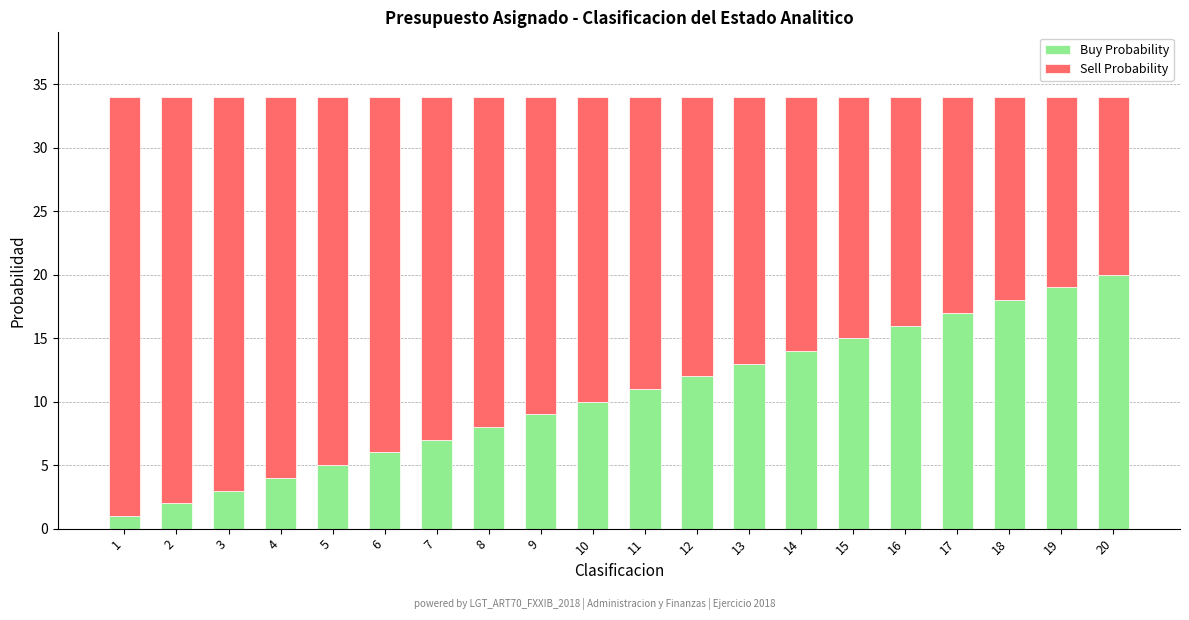

Which category has the highest value in the Buy Probability series?

20